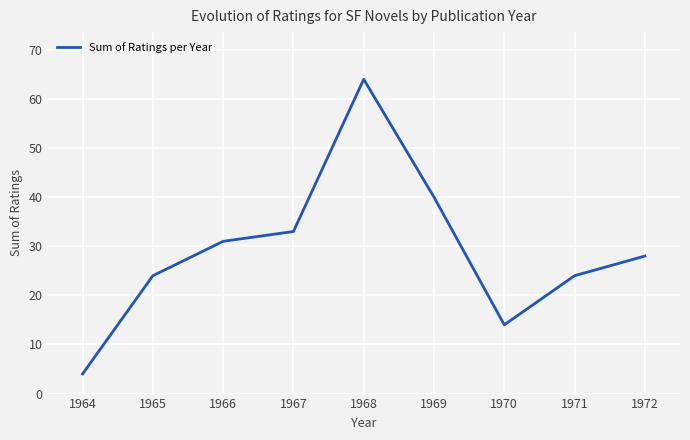

Reading right to left, extract all data points from this chart.

28	24	14	40	64	33	31	24	4